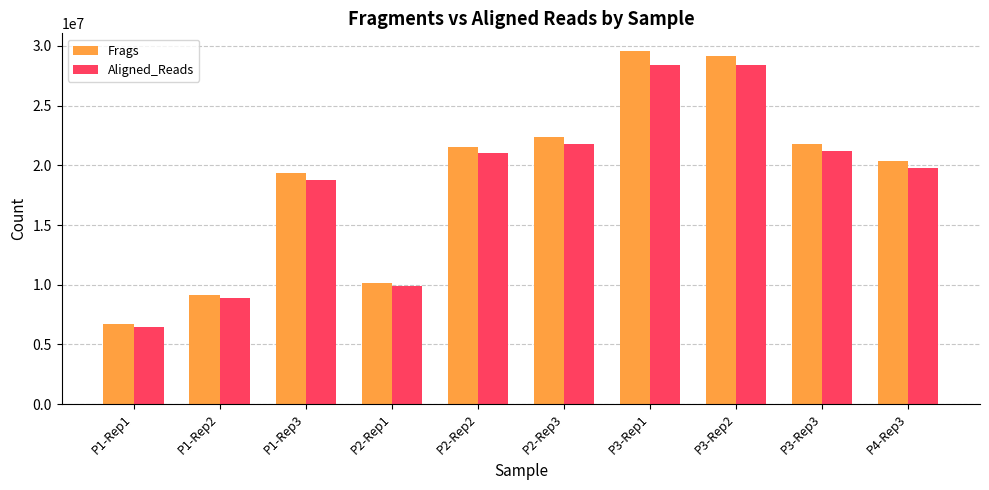

Is the value of Aligned_Reads at P1-Rep3 greater than the value of Frags at P3-Rep3?

No